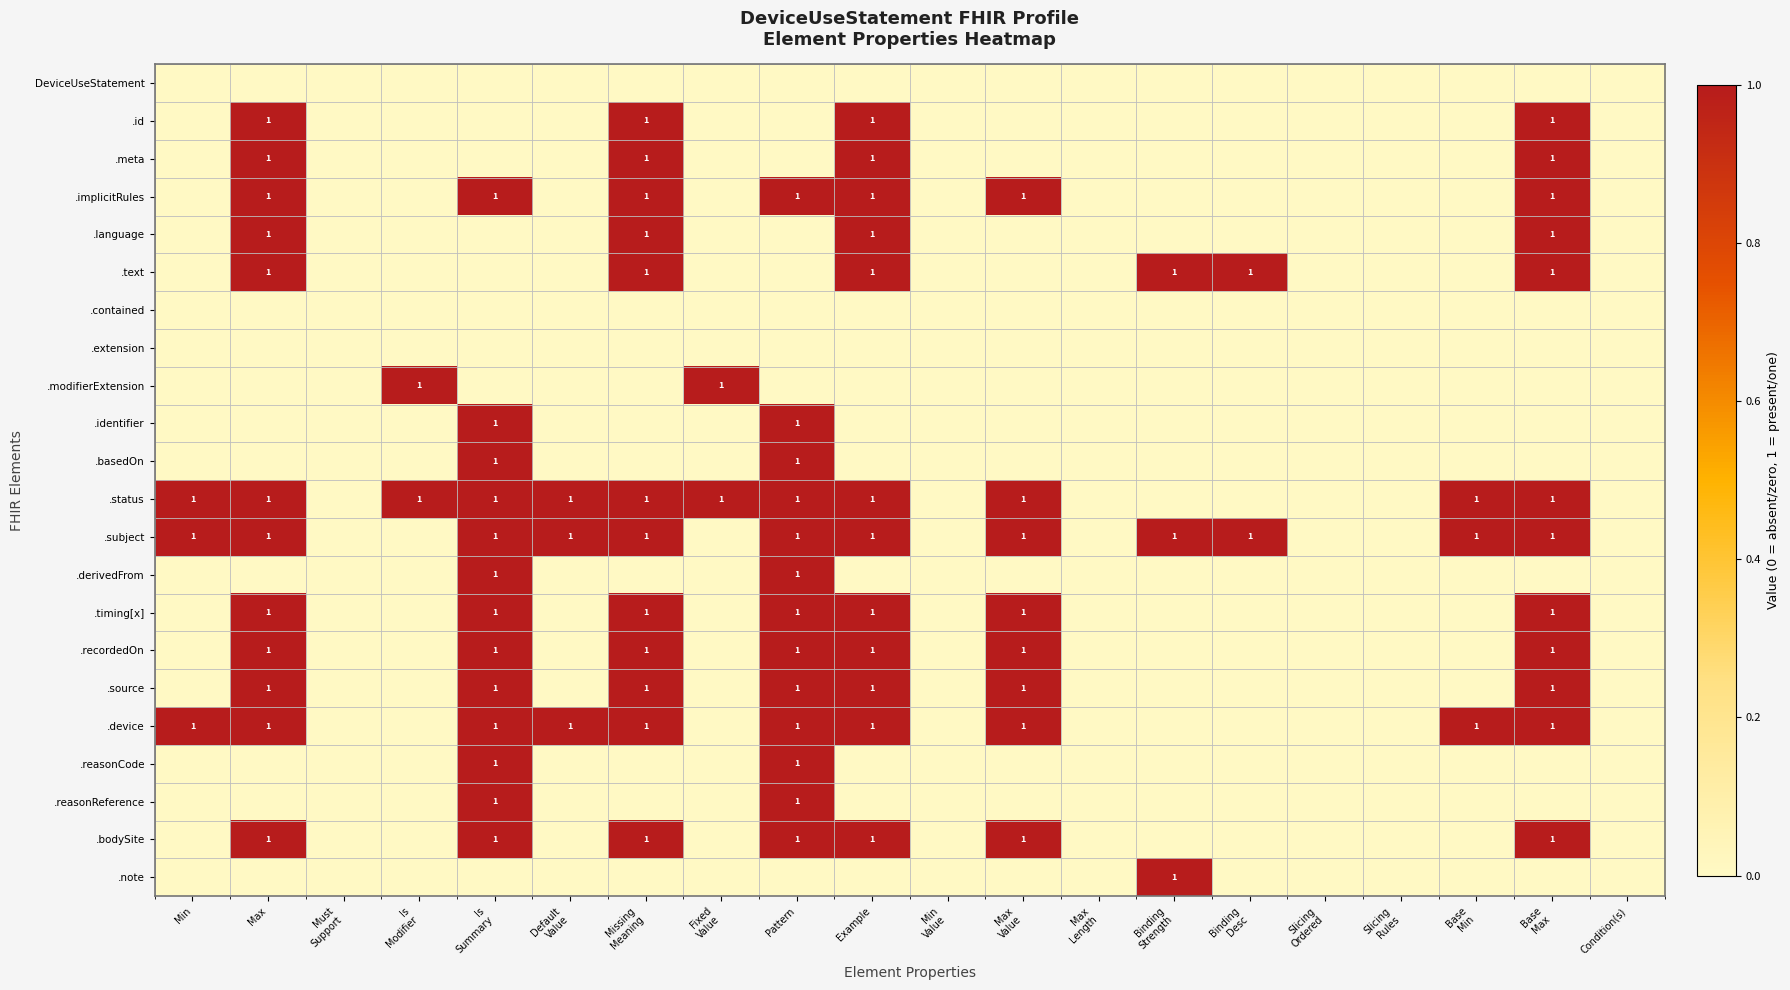

What is the difference between the second highest and second lowest values in the .meta series?

1